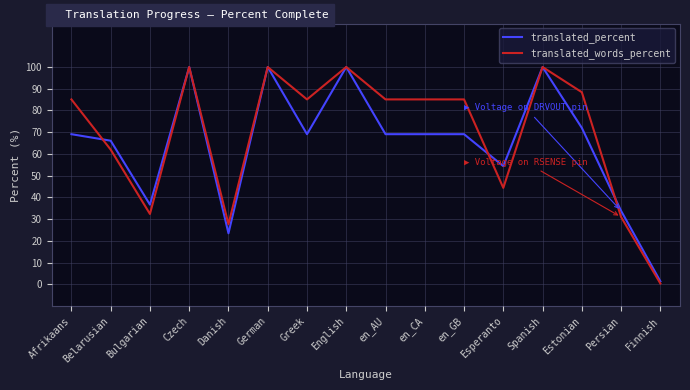

What is the sum of the translated_percent values at Czech and German?

200.0